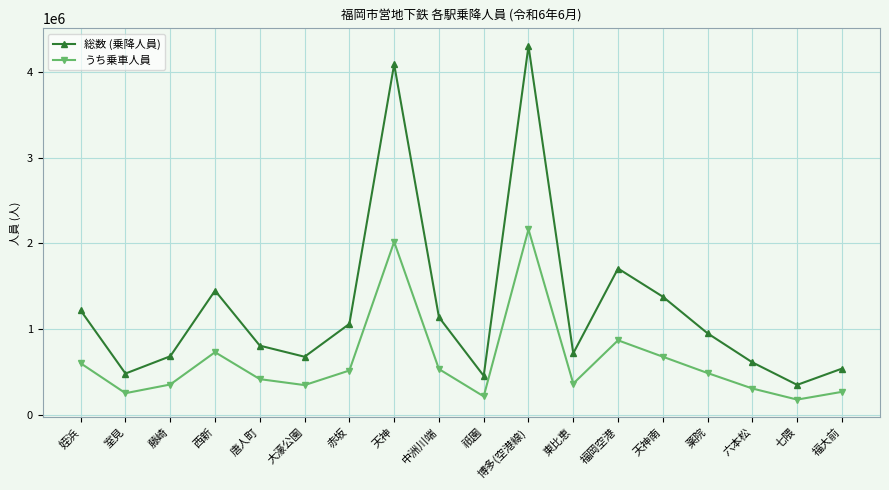

What are all the series names shown in the legend?

総数 (乗降人員), うち乗車人員